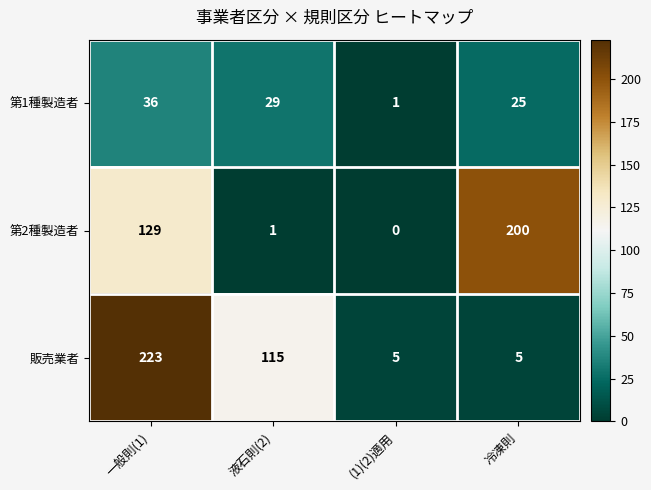

How many 販売業者 values are between 5 and 223?

4